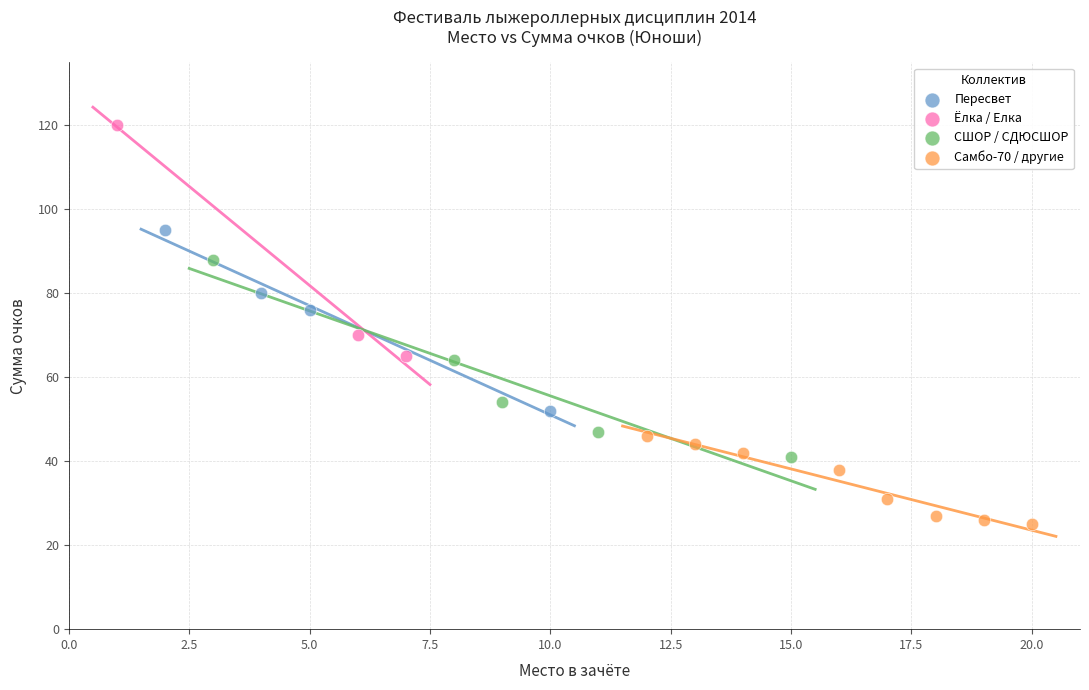

Which series reaches the maximum Y coordinate?

Ёлка / Елка